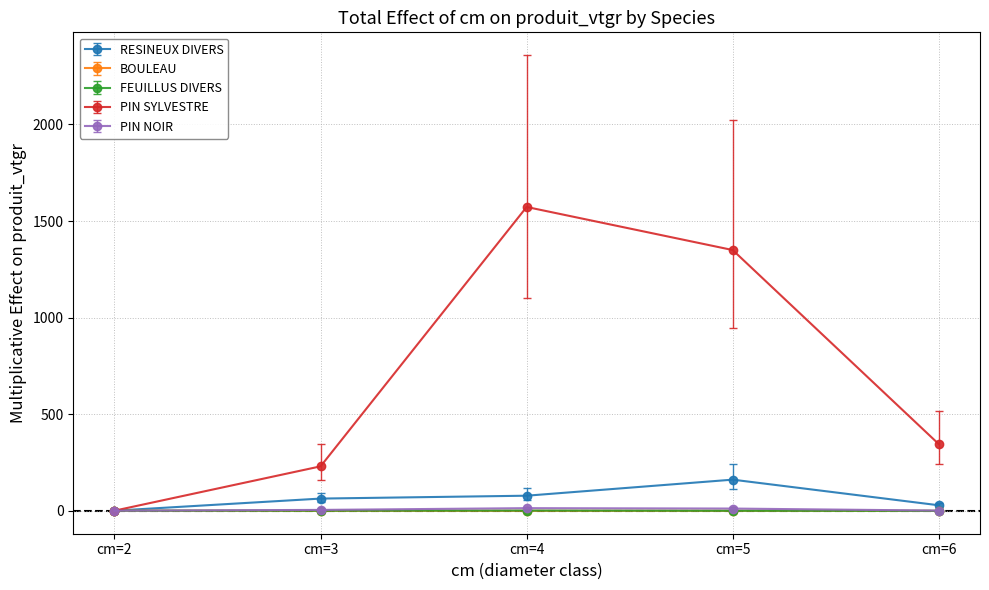

True or false: BOULEAU has more than 2 interior local peaks.

False